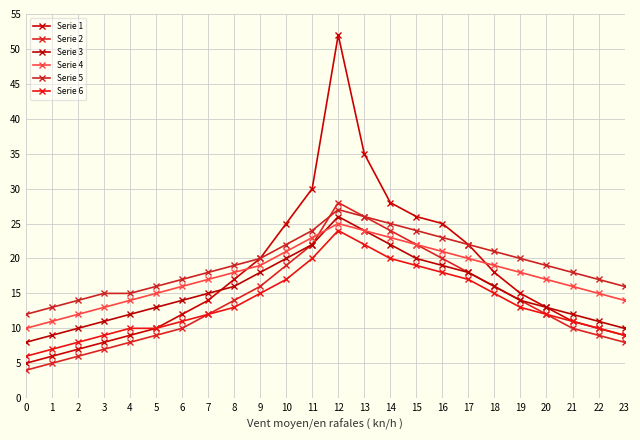

At which label does Serie 3 first exceed 15?

8